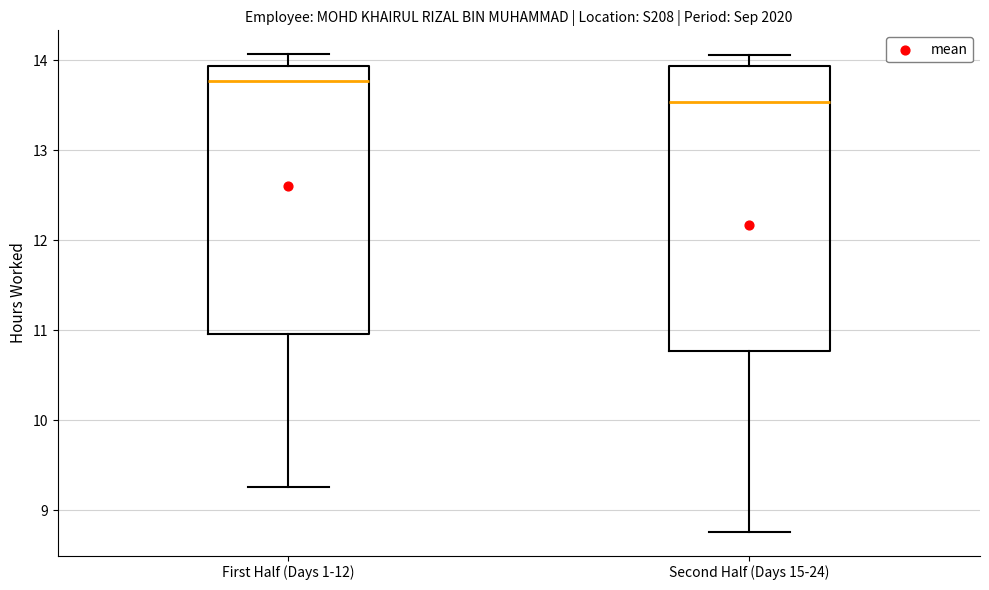

Where does the lower whisker of the box for Second Half (Days 15-24) end on the y-axis? The values are not printed on the chart, so give them approximately, as read against the axis.

8.8